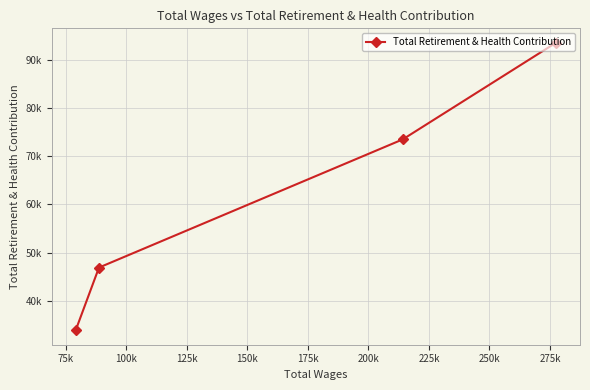

How many data points are less than 73504?

2